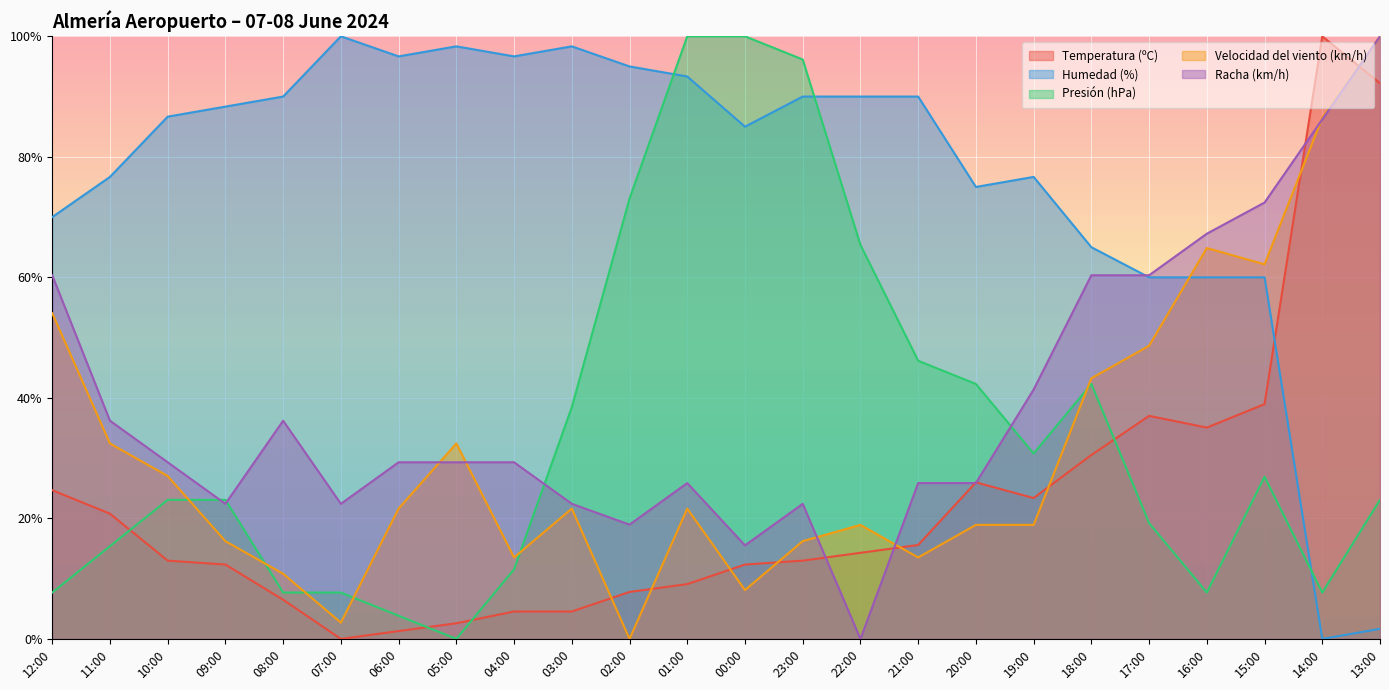

What is the sum of all Velocidad del viento (km/h) values?

754.1